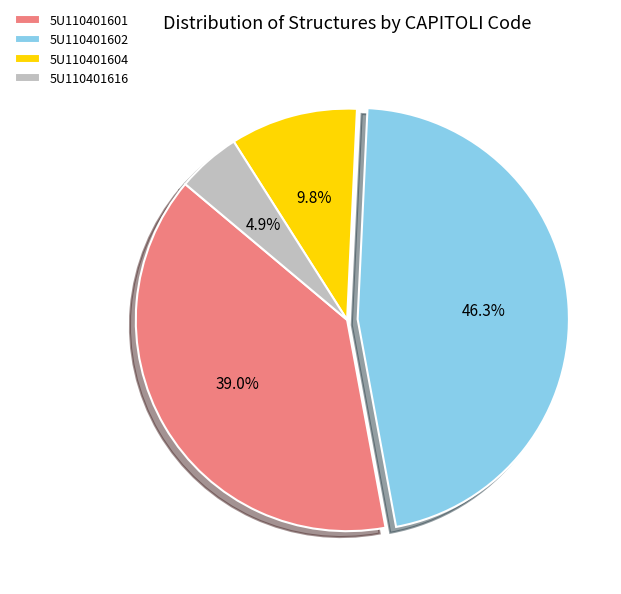

To the nearest percent, what portion does 5U110401601 represent?

39%